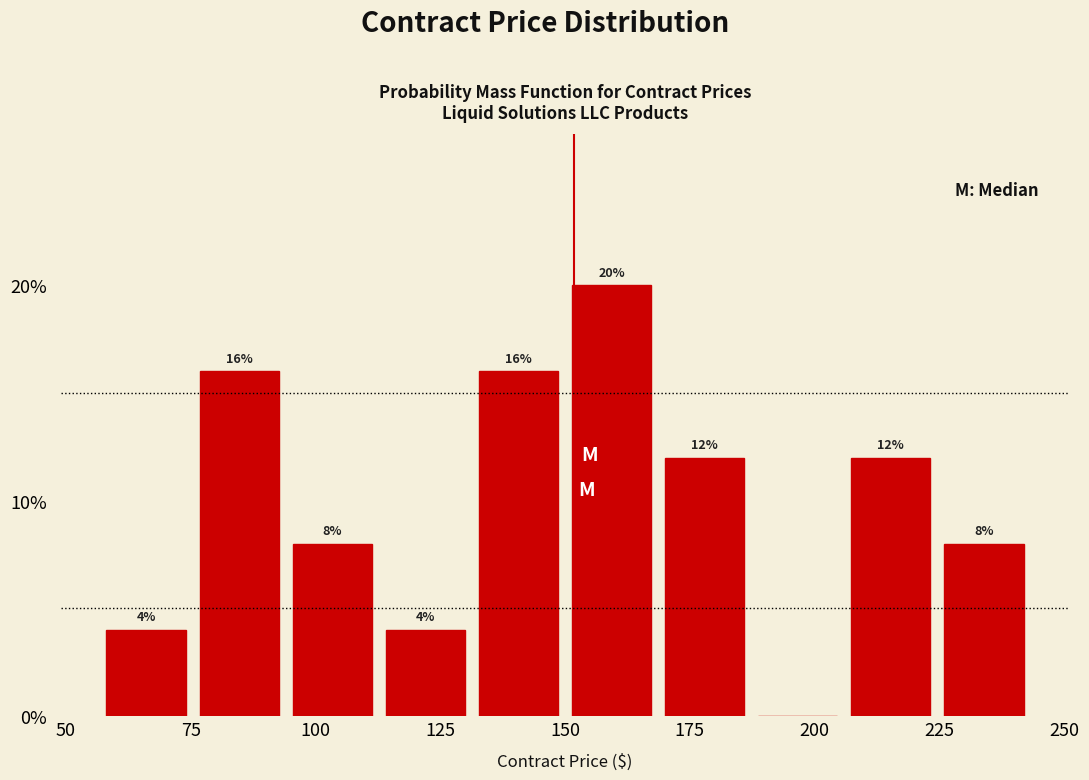

Around what value on the x-axis is the tallest bar? Give the approximate position of its centre, as read against the axis.

160